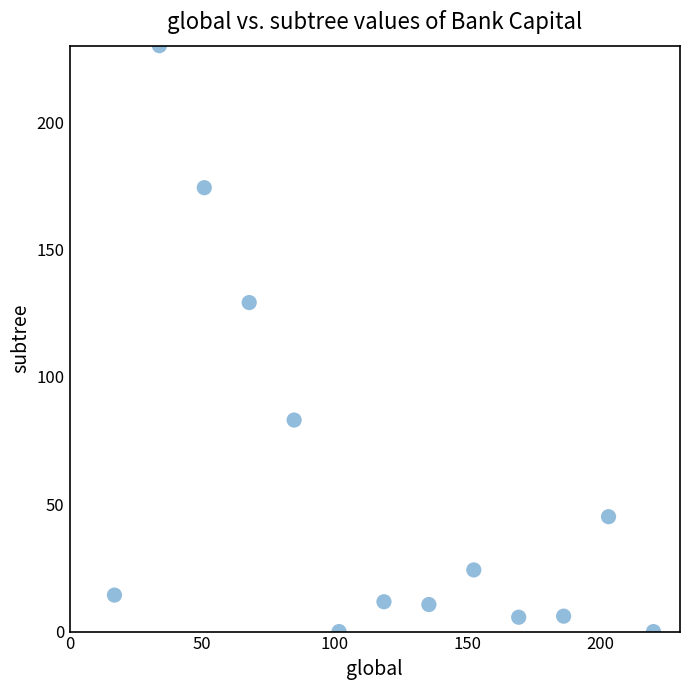

What Y value in the scatter plot is closest to 115?

129.2